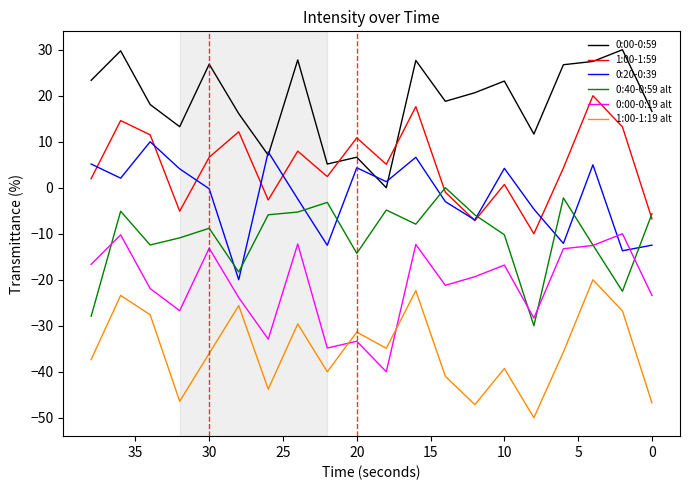

Which series has the largest total across all categories?

0:00-0:59